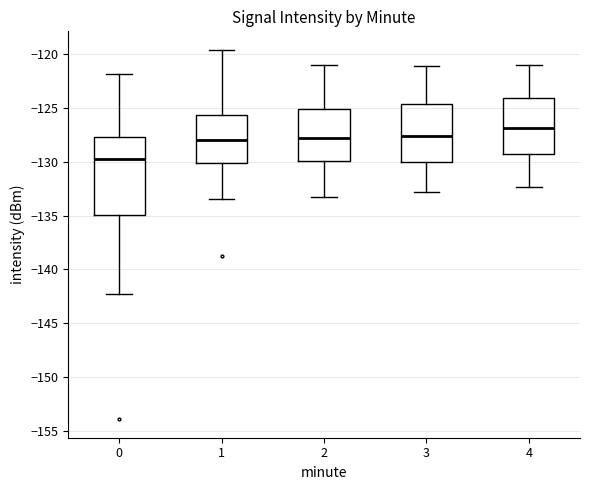

Which box has the highest median line?

4